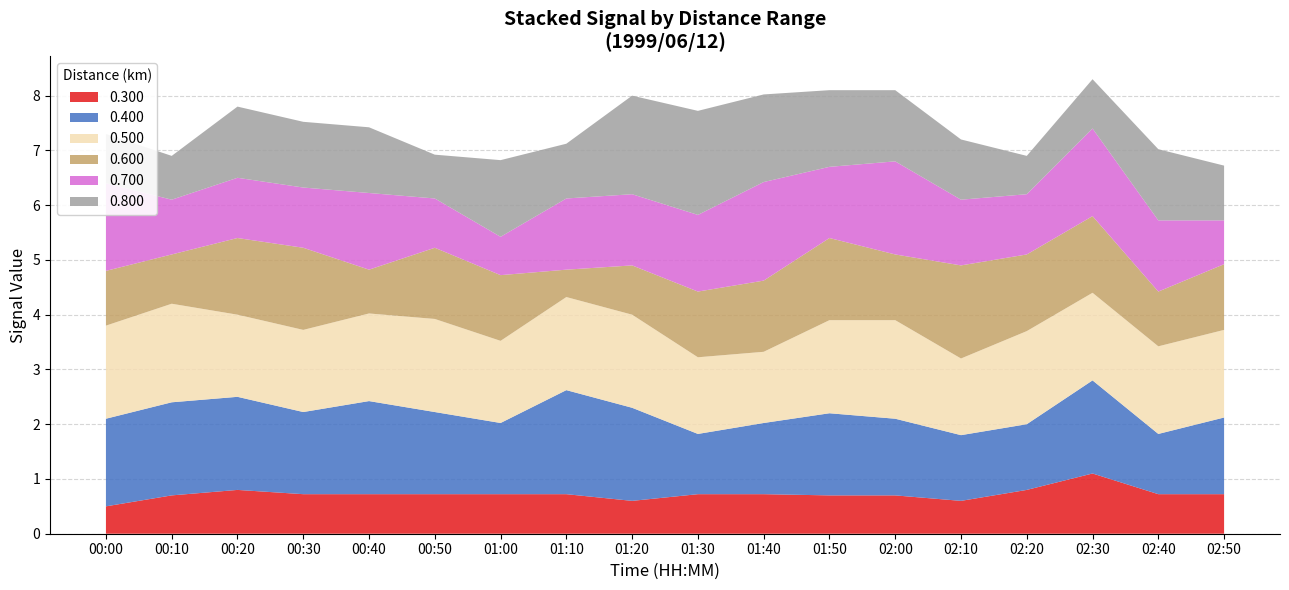

The 0.300 series shows 0.3 at 01:40. True or false?

False